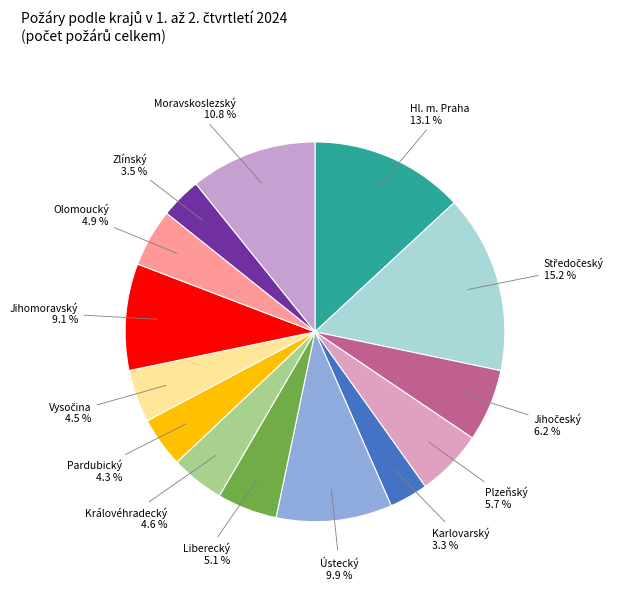

Between Zlínský and Královéhradecký, which is larger?

Královéhradecký